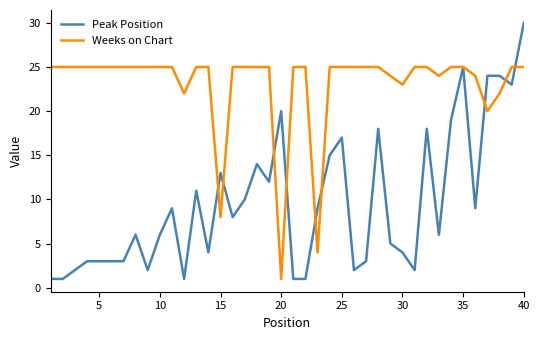

What is the average value of the Weeks on Chart series?

23